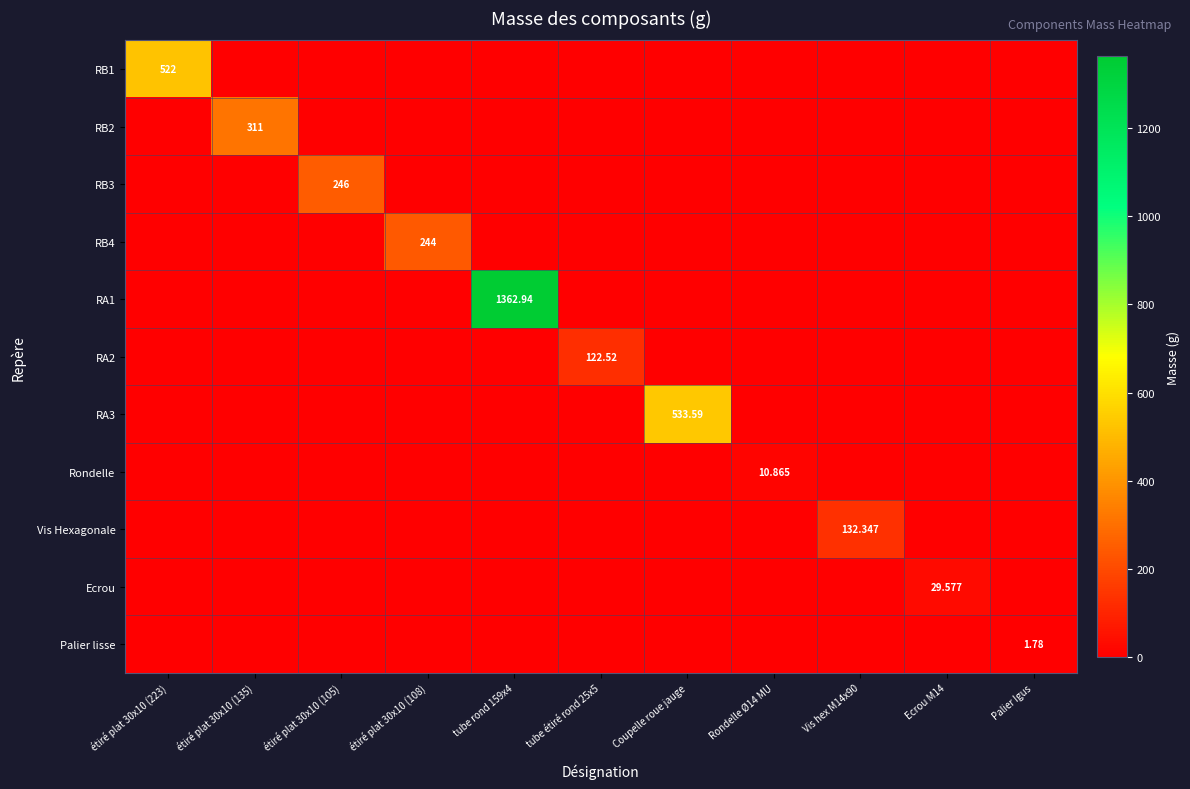

At which label does Vis Hexagonale reach its peak?

Vis hex M14x90